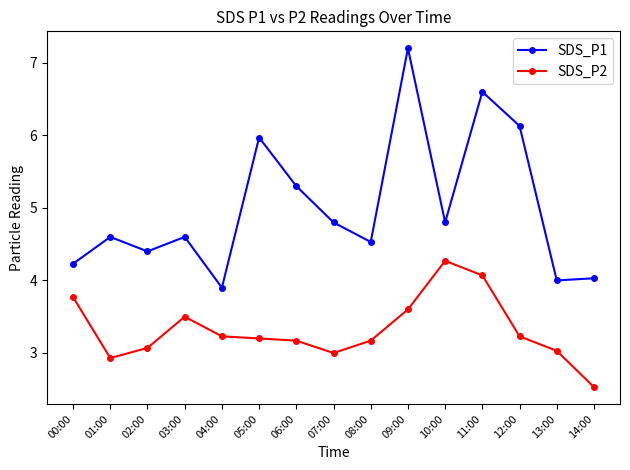

The value of SDS_P2 at 06:00 is 3.2. True or false?

True